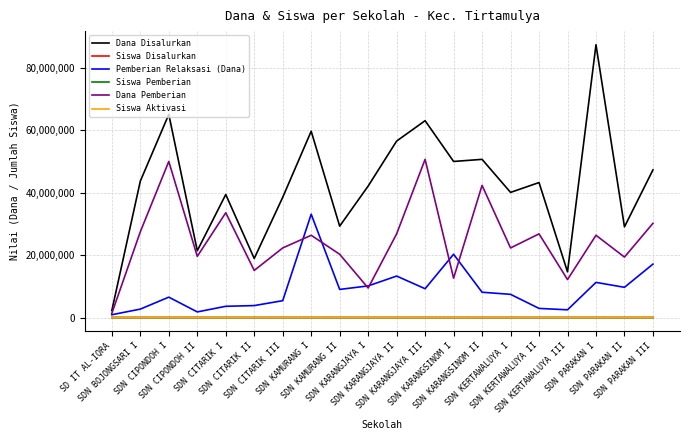

True or false: Dana Disalurkan and Siswa Aktivasi cross at least once.

False